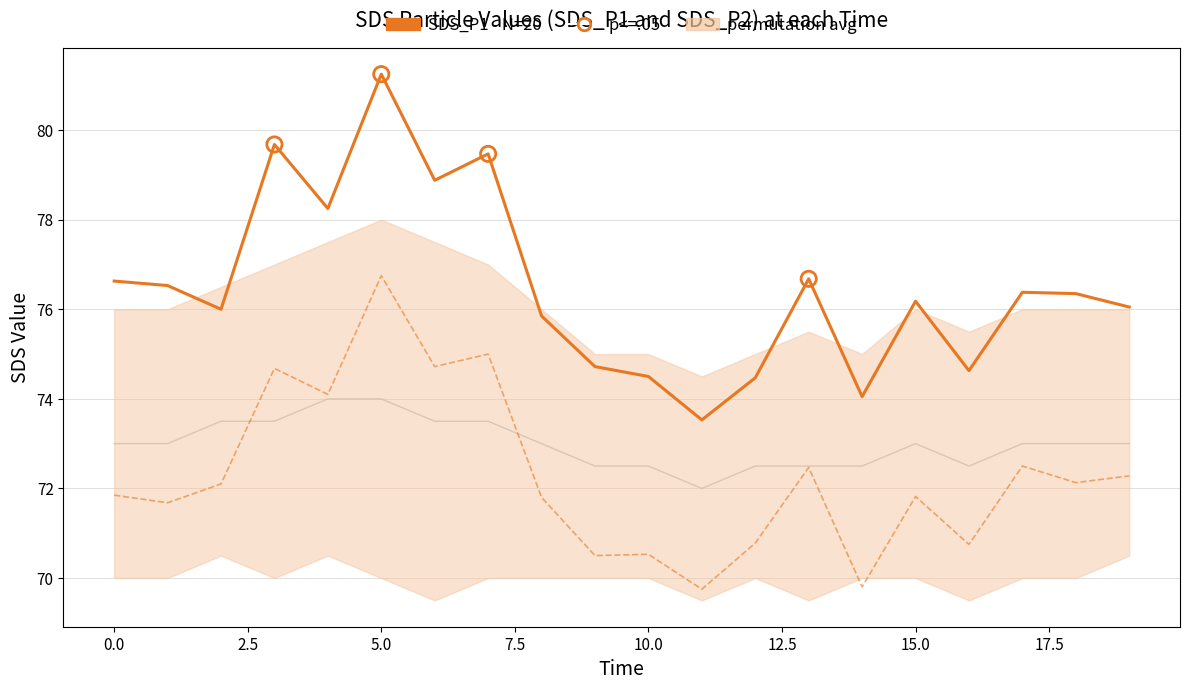

Which series reaches the maximum Y coordinate?

SDS_P1